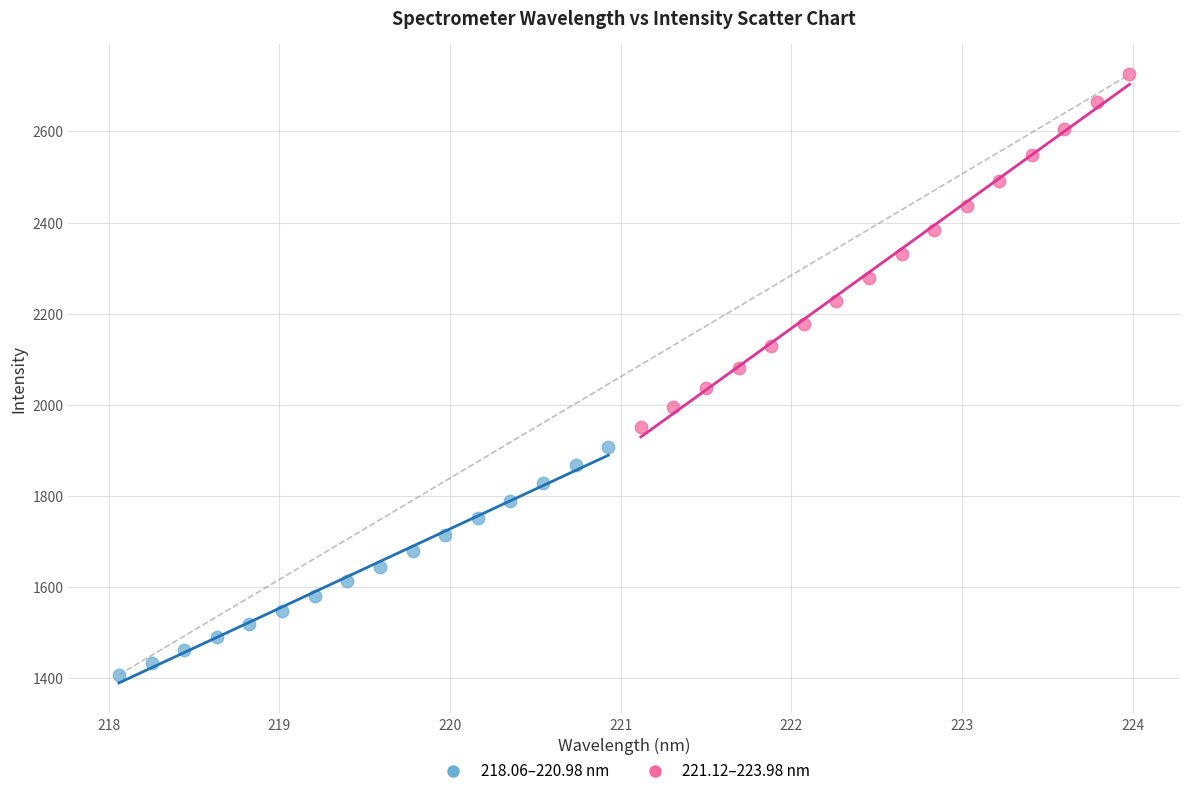

What are all the series names shown in the legend?

218.06–220.98 nm, 221.12–223.98 nm